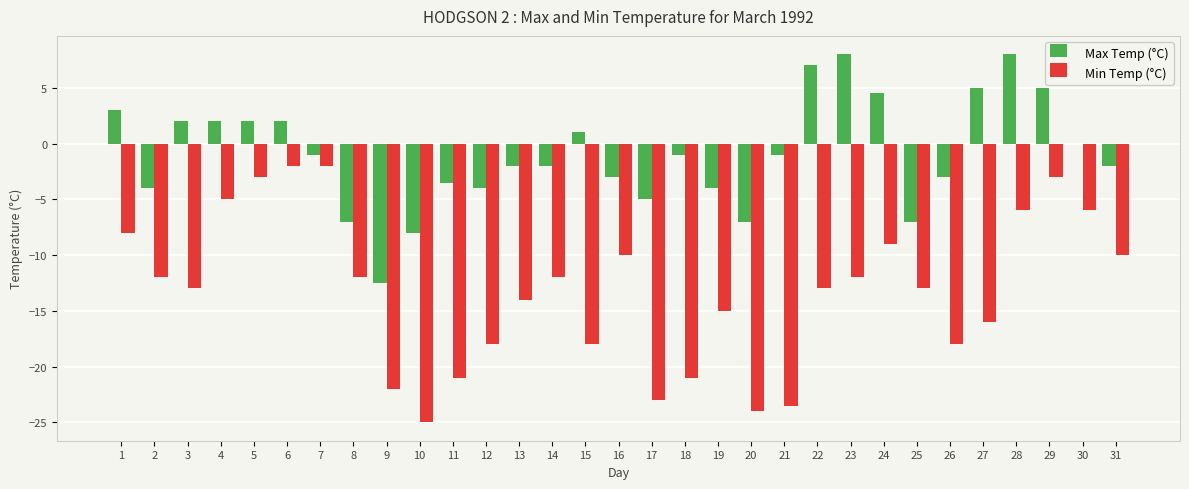

Between 14 and 27, which series saw the biggest shift?

Max Temp (°C)